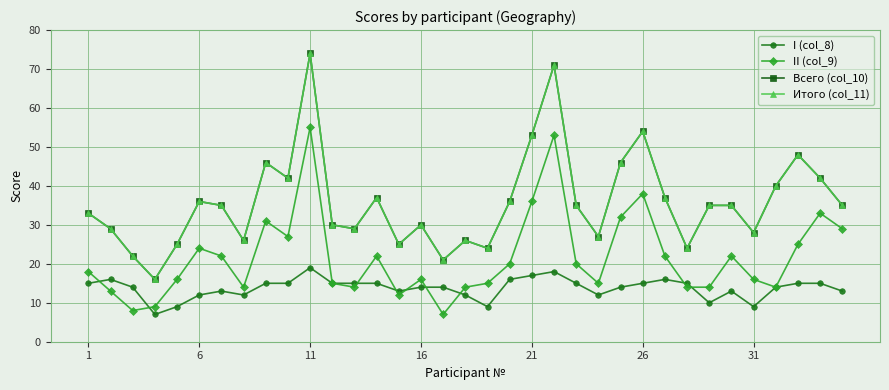

Does the chart have visible grid lines?

Yes